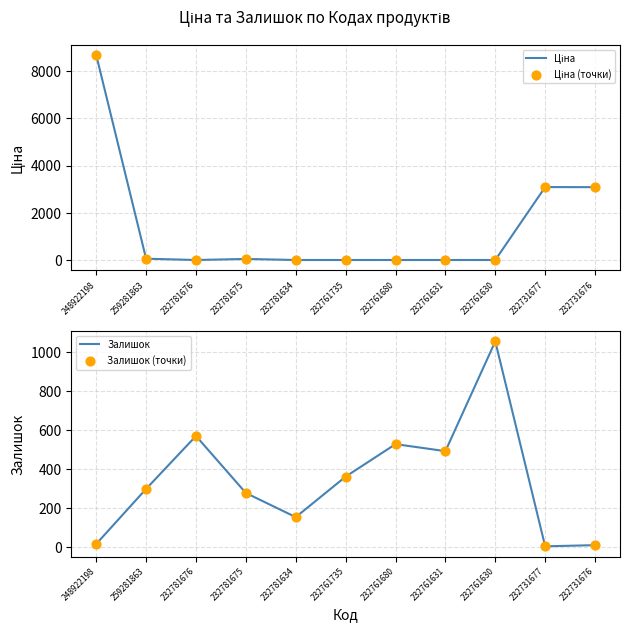

At which category is the sum across all series the highest?

248922198